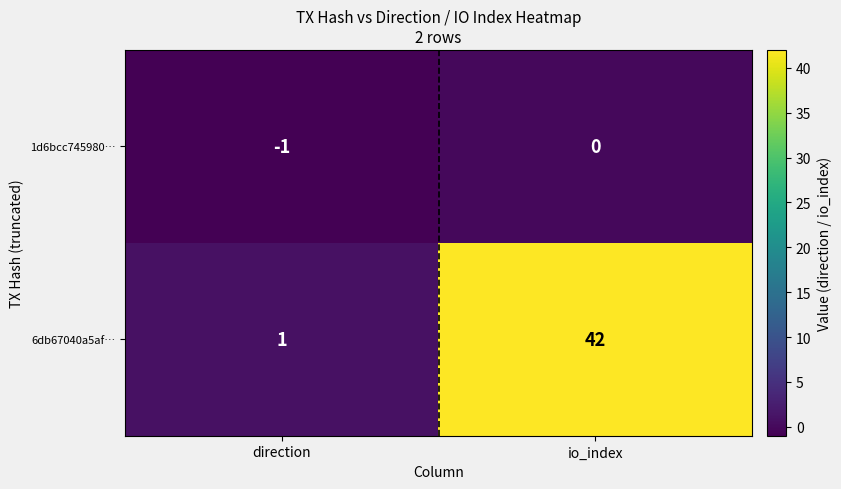

What is the difference between the 6db67040a5af… values at direction and io_index?

41